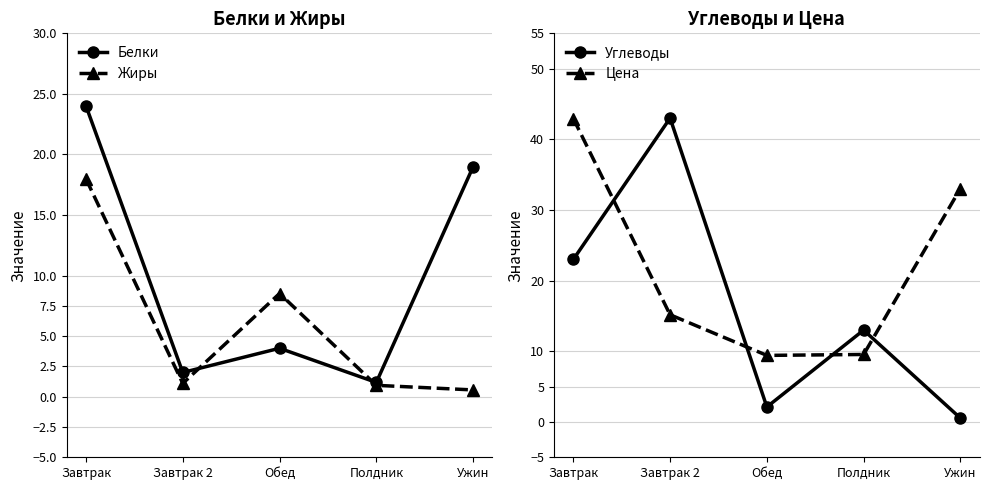

How many times do Углеводы and Жиры cross each other?

3